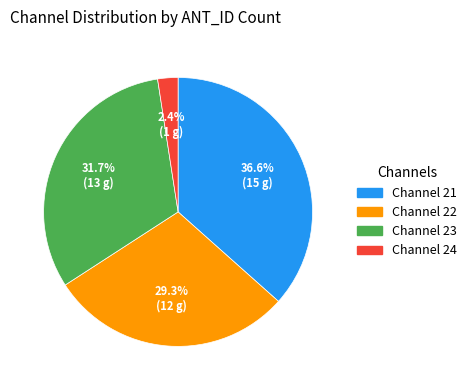

Is there any slice that represents more than half of the pie?

No